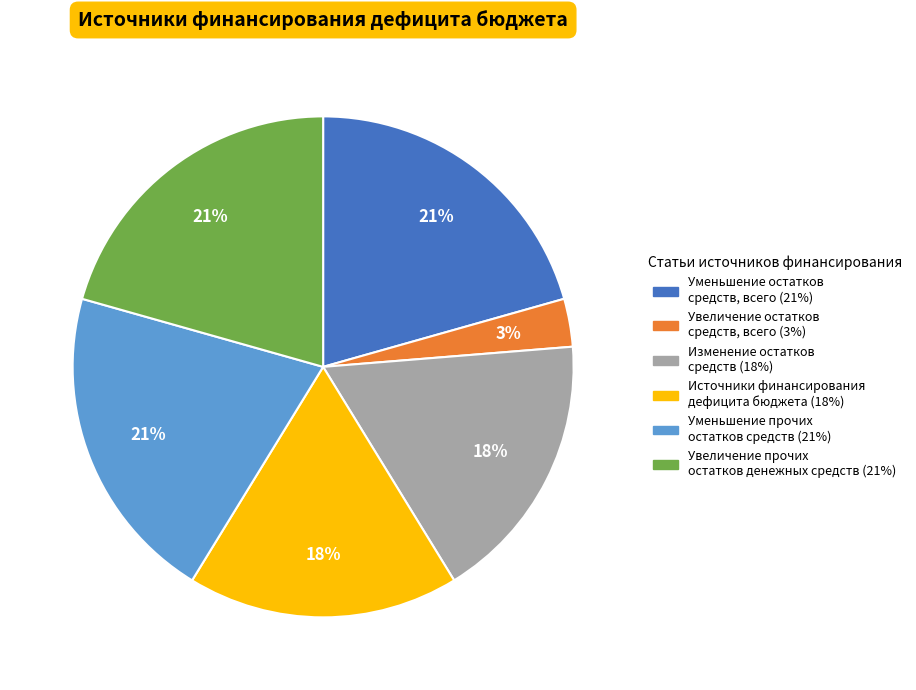

To the nearest percent, what is the difference between the largest and smallest slice percentages?

18%